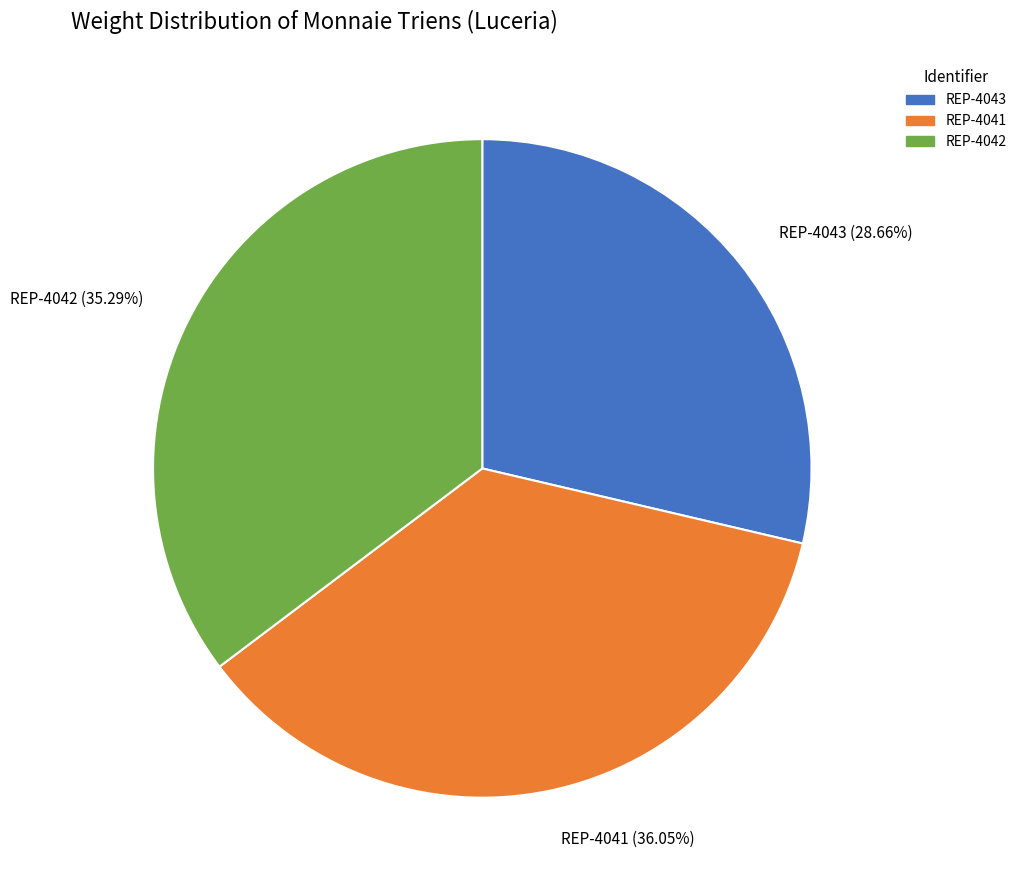

Approximately how many times larger is the value at REP-4041 compared to REP-4043?

1.3